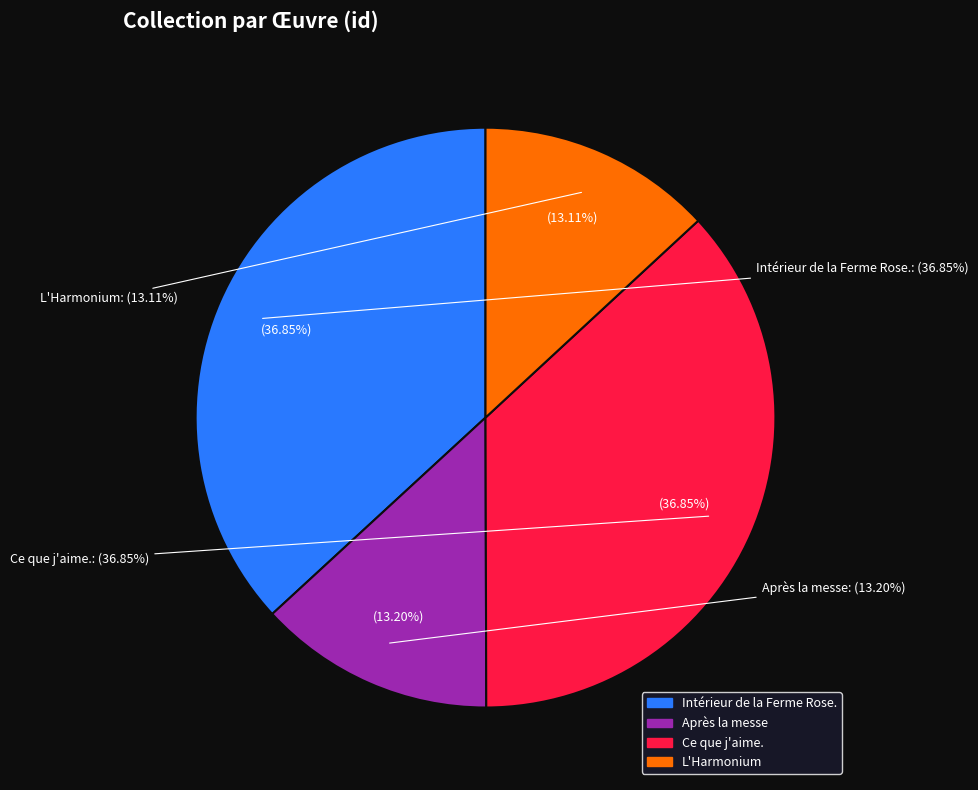

The Intérieur de la Ferme Rose. slice represents 37% of the pie. True or false?

True